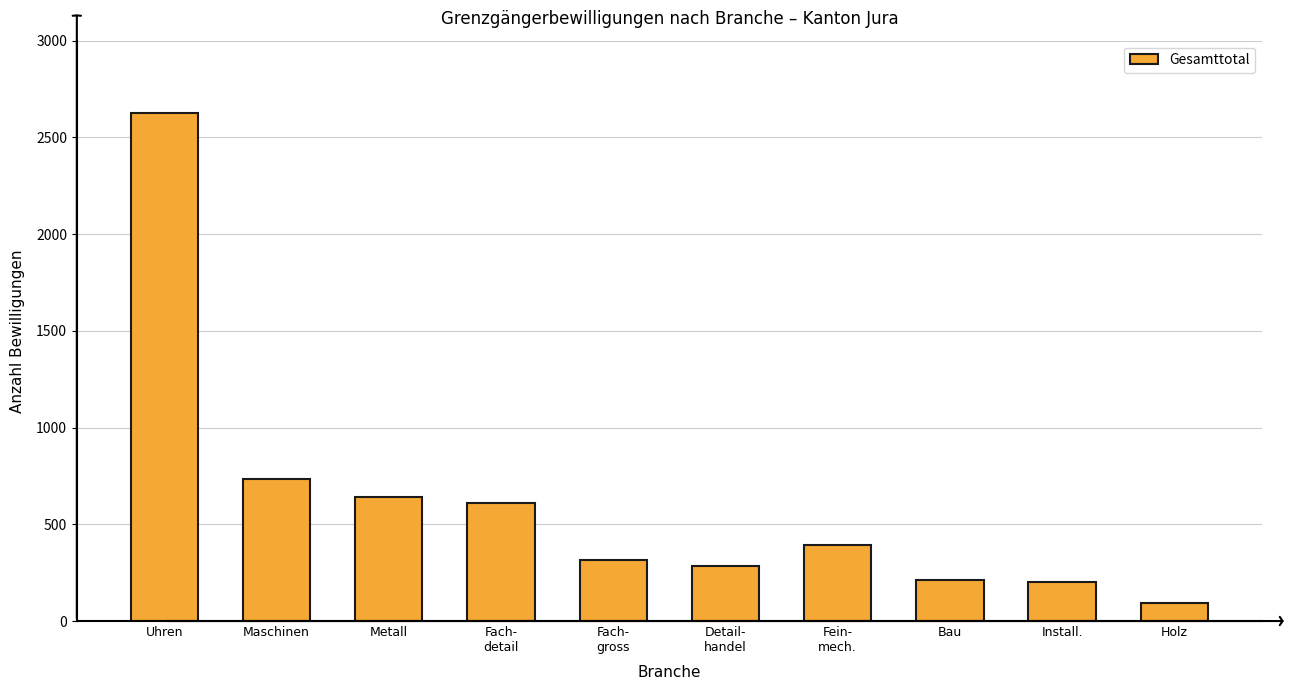

The chart shows a value of 201 at Install.. True or false?

True